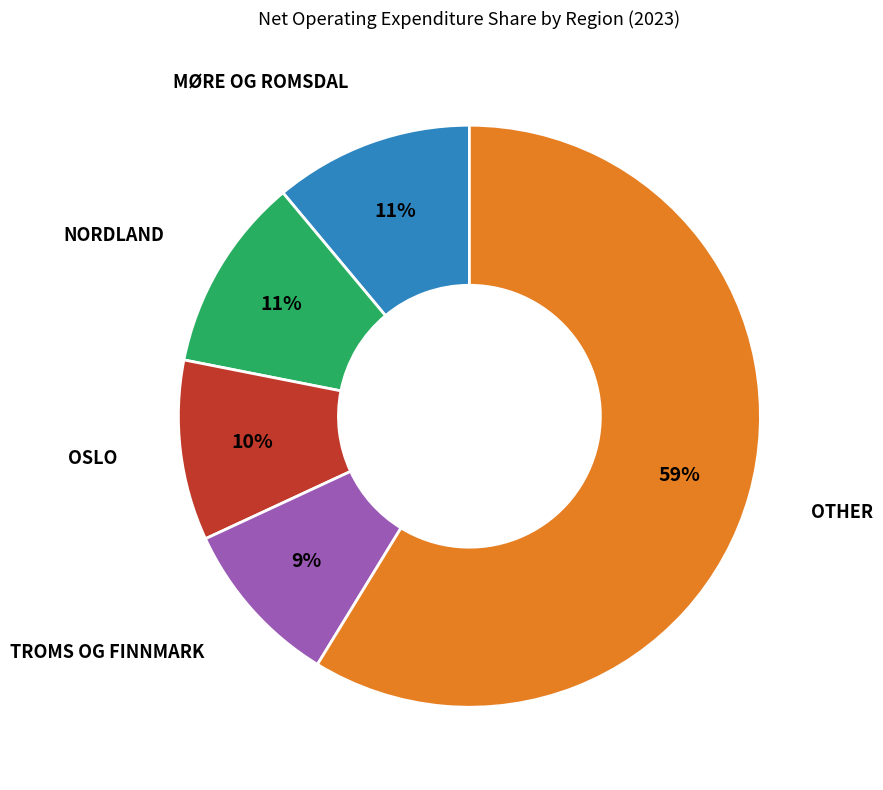

Is there any slice that represents more than half of the pie?

Yes